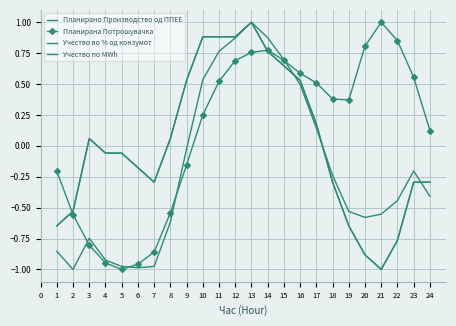

The Учество во % од конзумот series shows 1.3 at 10. True or false?

False